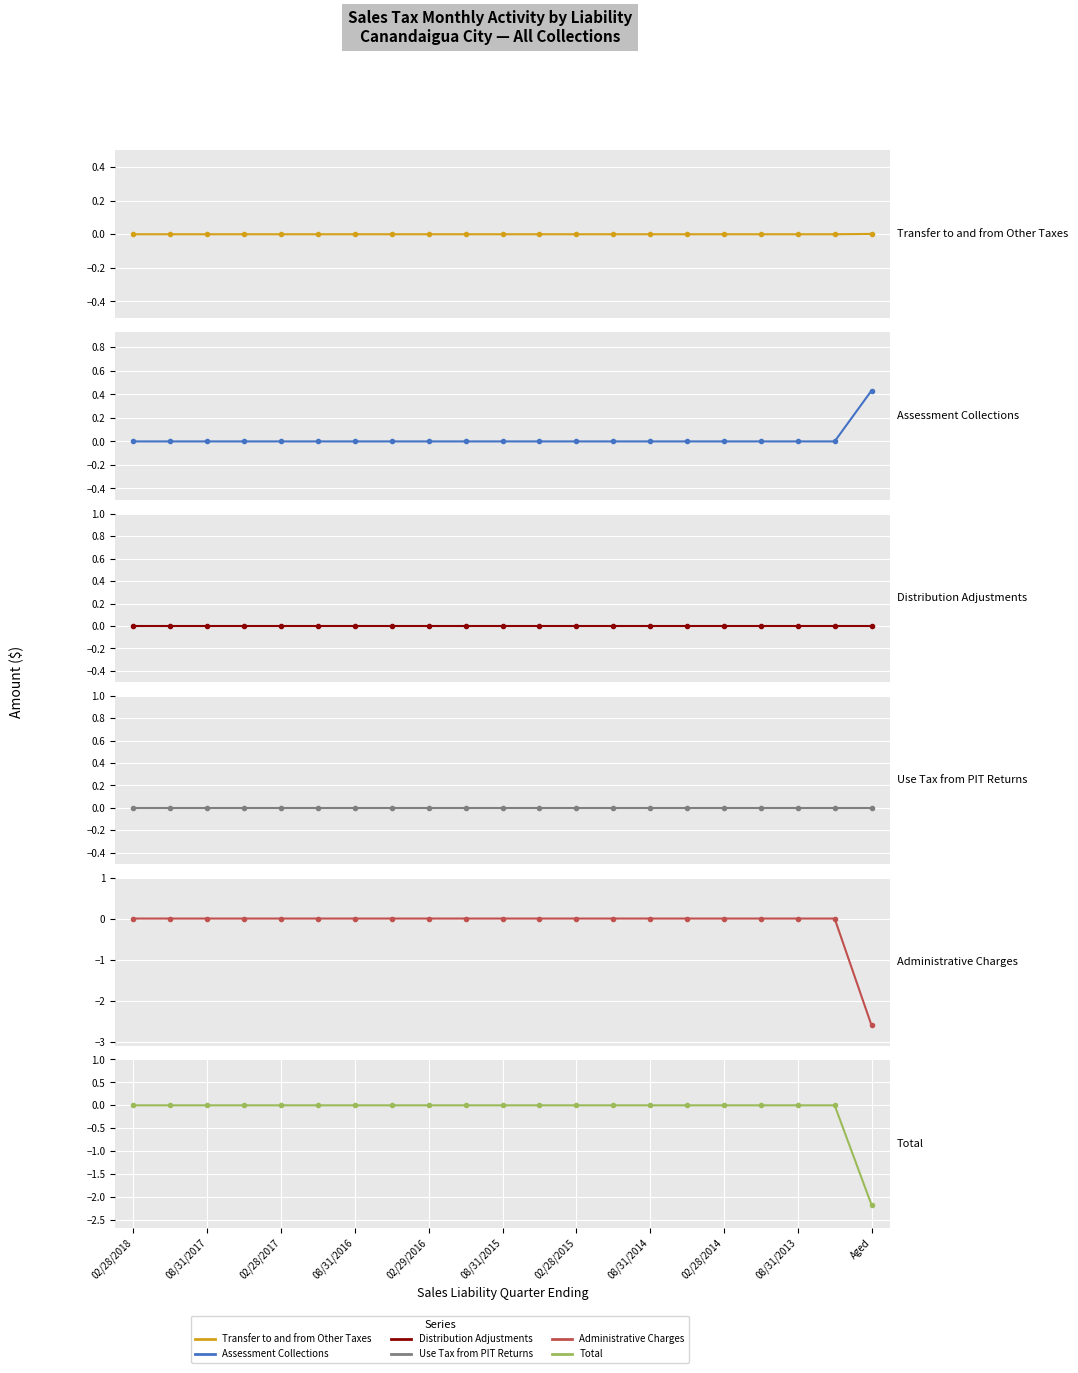

True or false: Use Tax from PIT Returns and Administrative Charges cross at least once.

False